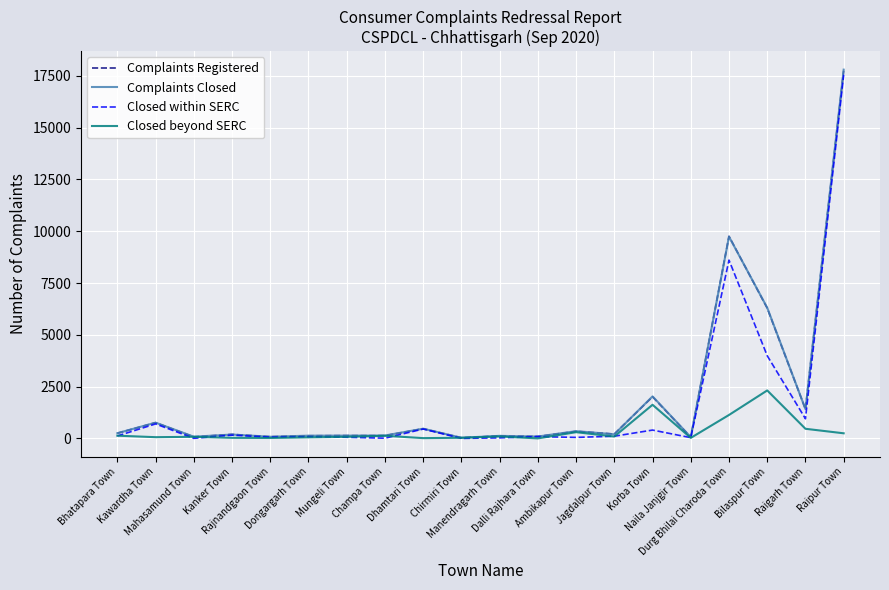

Which series has the widest spread of values?

Complaints Closed